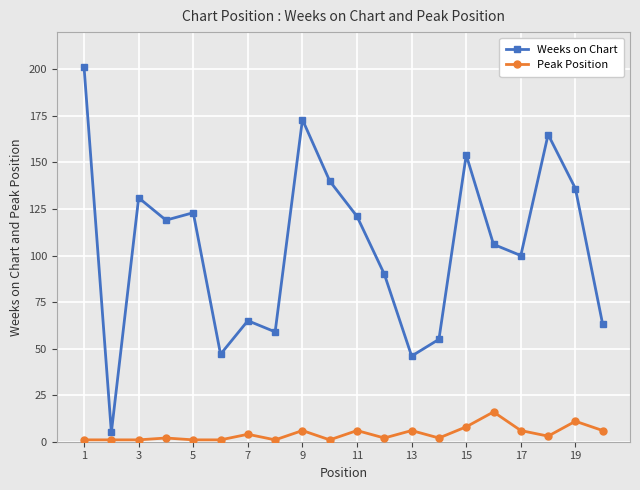

True or false: Weeks on Chart has more than 0 interior local peaks.

True